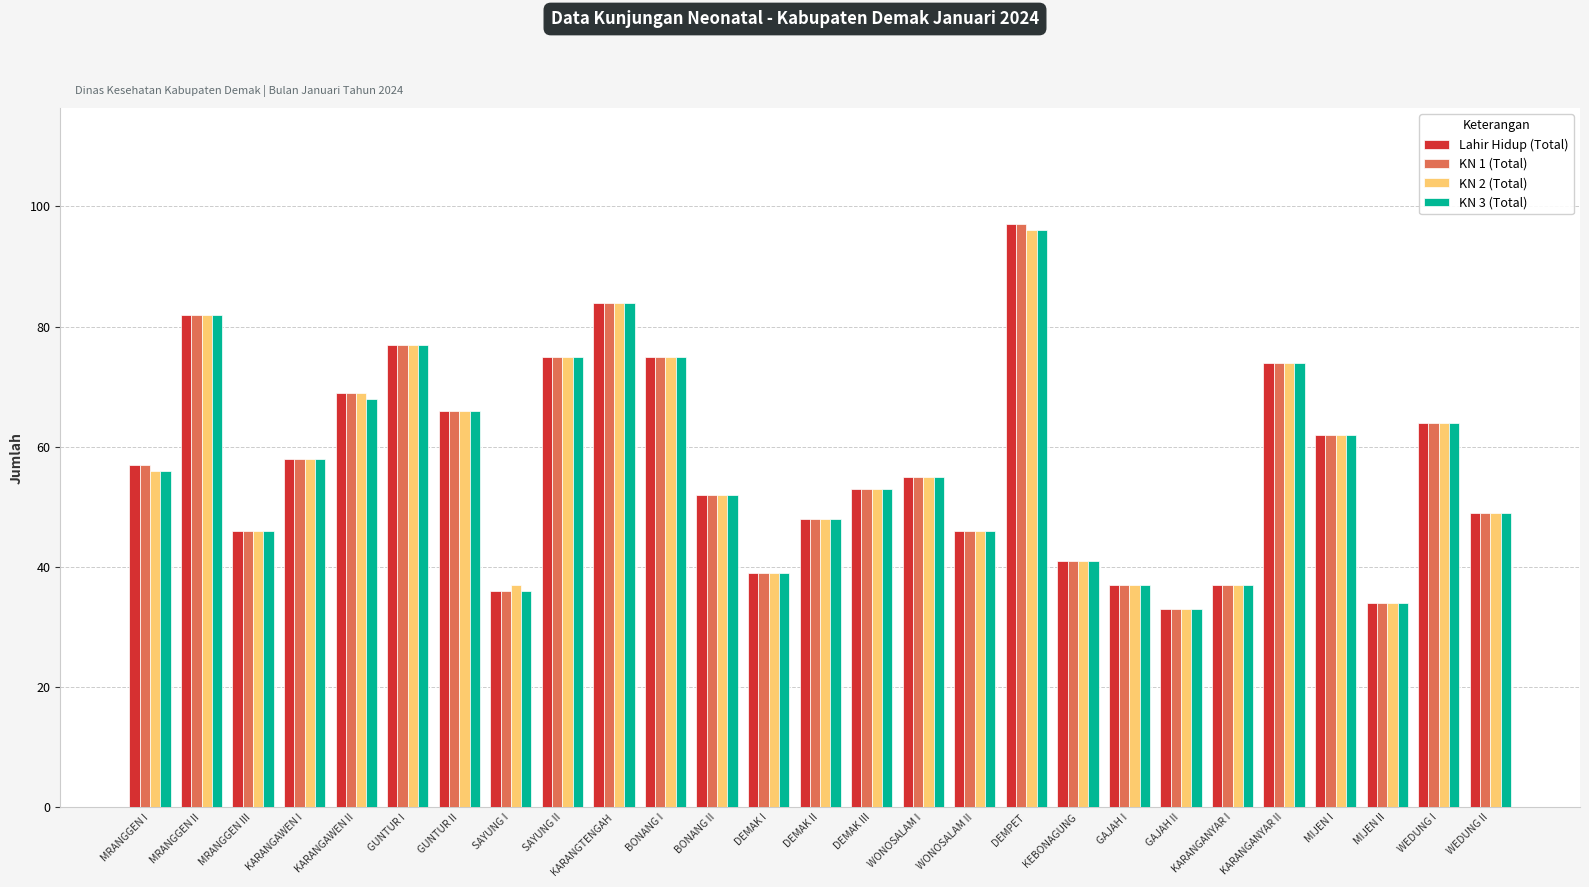

Reading left to right, what are all the values shown in this chart?

Lahir Hidup (Total): 57	82	46	58	69	77	66	36	75	84	75	52	39	48	53	55	46	97	41	37	33	37	74	62	34	64	49
KN 1 (Total): 57	82	46	58	69	77	66	36	75	84	75	52	39	48	53	55	46	97	41	37	33	37	74	62	34	64	49
KN 2 (Total): 56	82	46	58	69	77	66	37	75	84	75	52	39	48	53	55	46	96	41	37	33	37	74	62	34	64	49
KN 3 (Total): 56	82	46	58	68	77	66	36	75	84	75	52	39	48	53	55	46	96	41	37	33	37	74	62	34	64	49